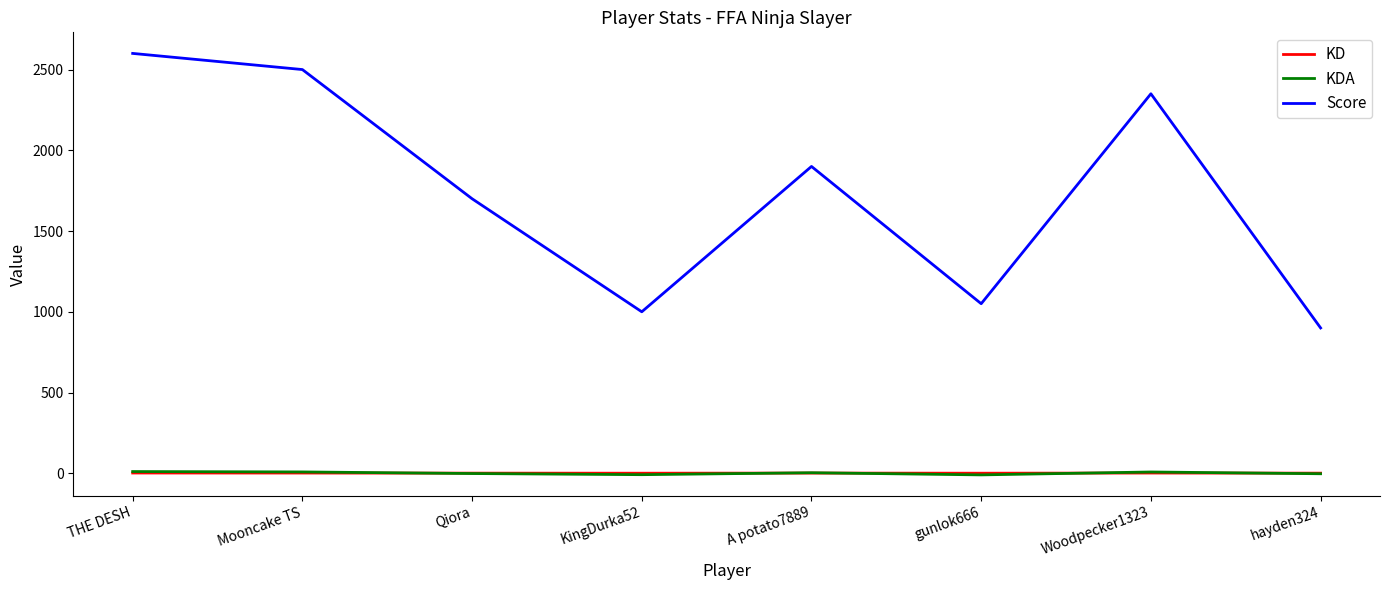

At which category is the sum across all series the highest?

THE DESH